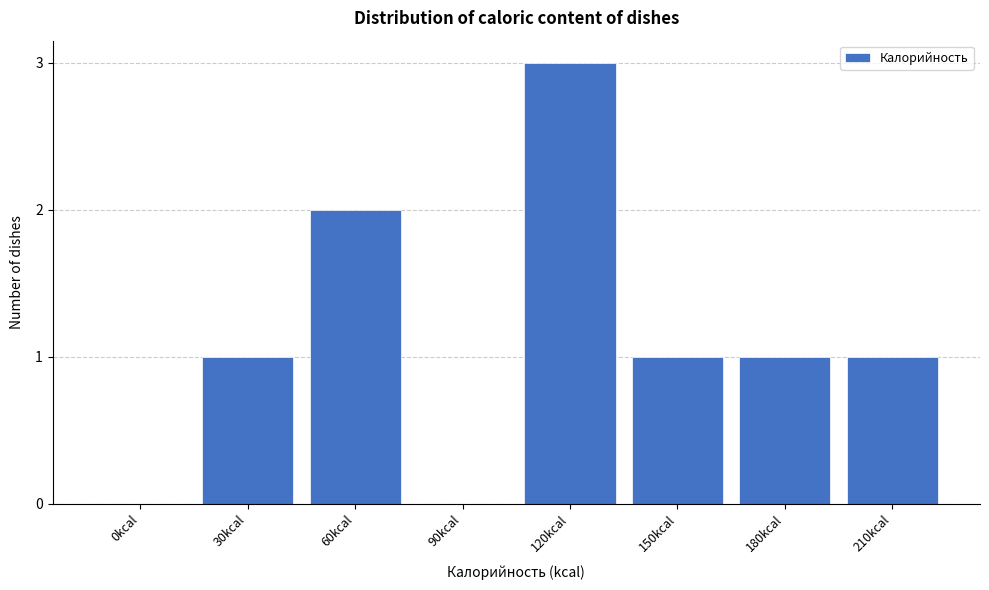

Reading left to right, transcribe all the data shown in this chart.

0kcal=0	30kcal=1	60kcal=2	90kcal=0	120kcal=3	150kcal=1	180kcal=1	210kcal=1